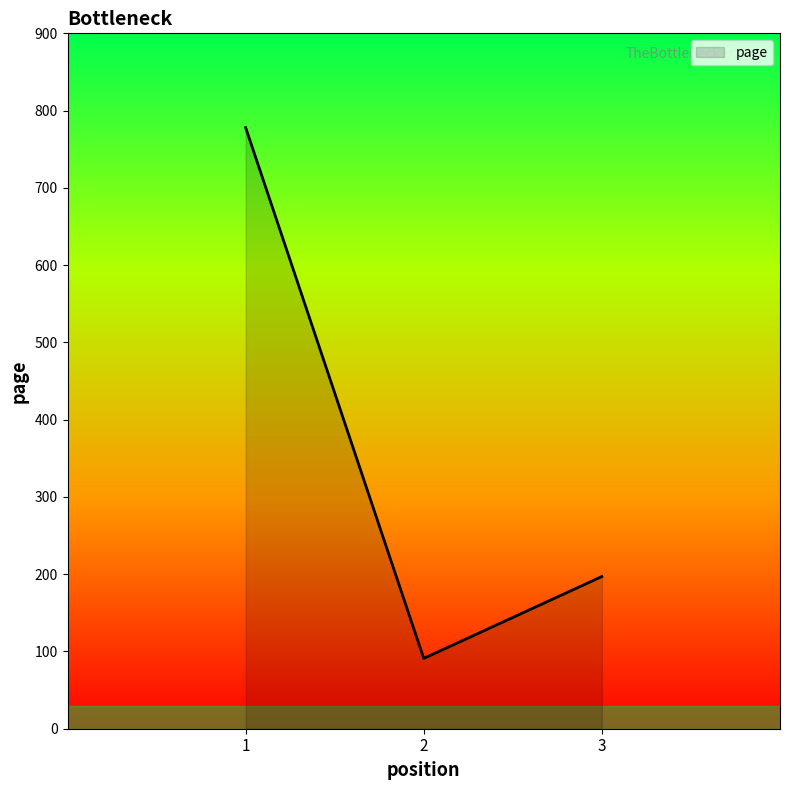

What is the difference between the second highest and minimum values?

106